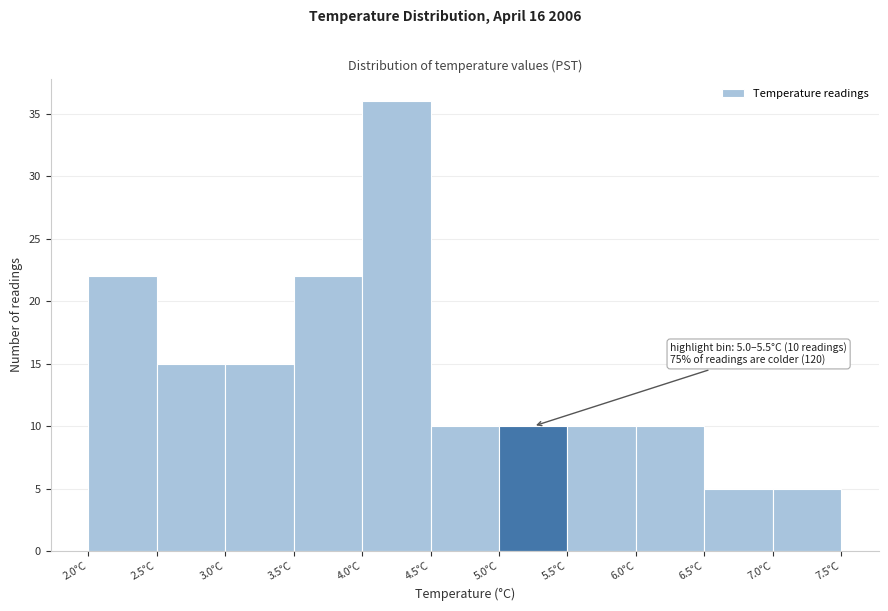

Which range on the x-axis has the tallest bar?

4.0 to 4.5